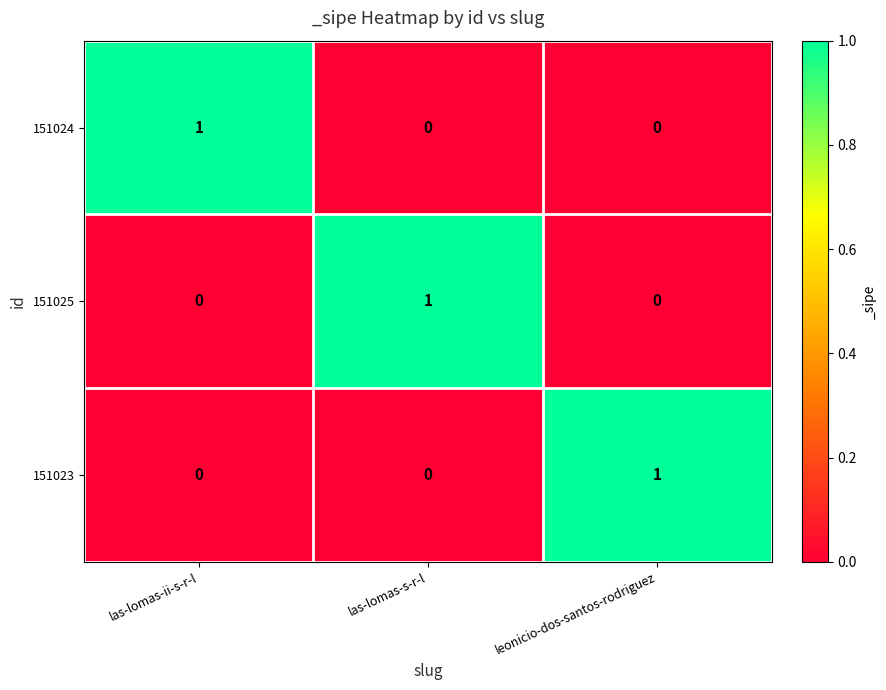

At how many categories does at least one series exceed 0?

3